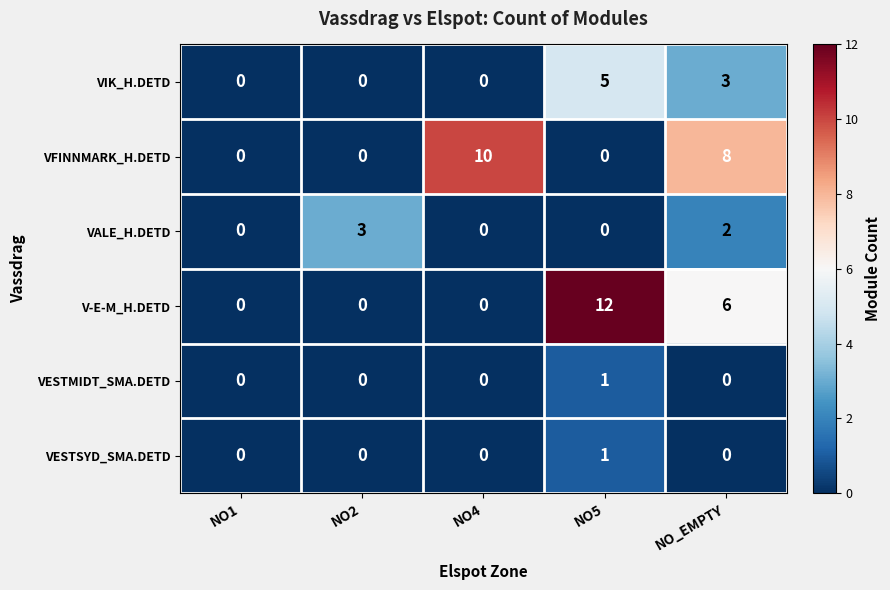

What is the difference between the maximum and minimum values in the VIK_H.DETD series?

5